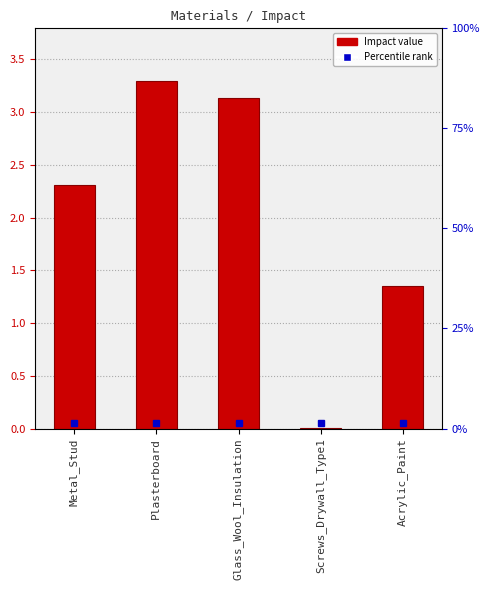

Is it true that the value at Acrylic_Paint is 1.3?

True